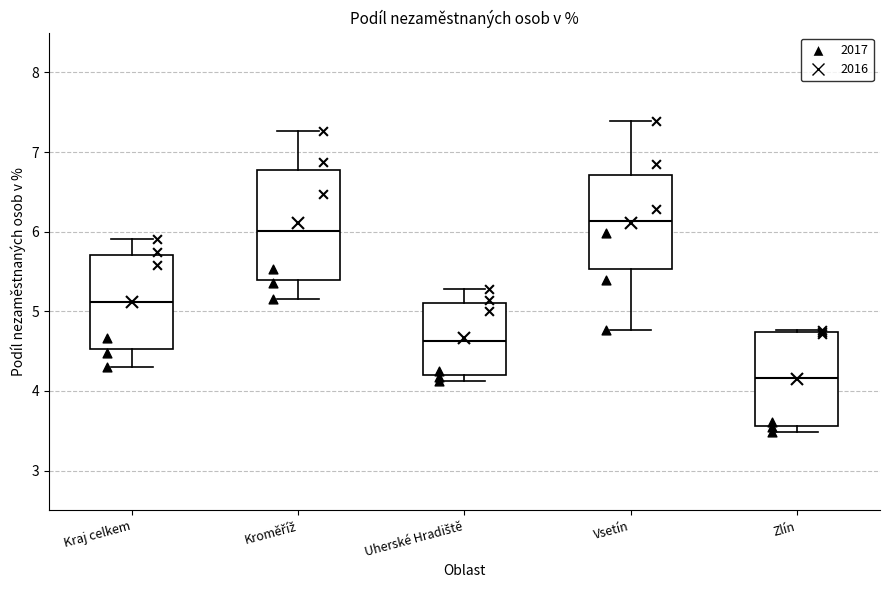

Where is the lower edge of the box for Kraj celkem on the y-axis? The values are not printed on the chart, so give them approximately, as read against the axis.

4.5